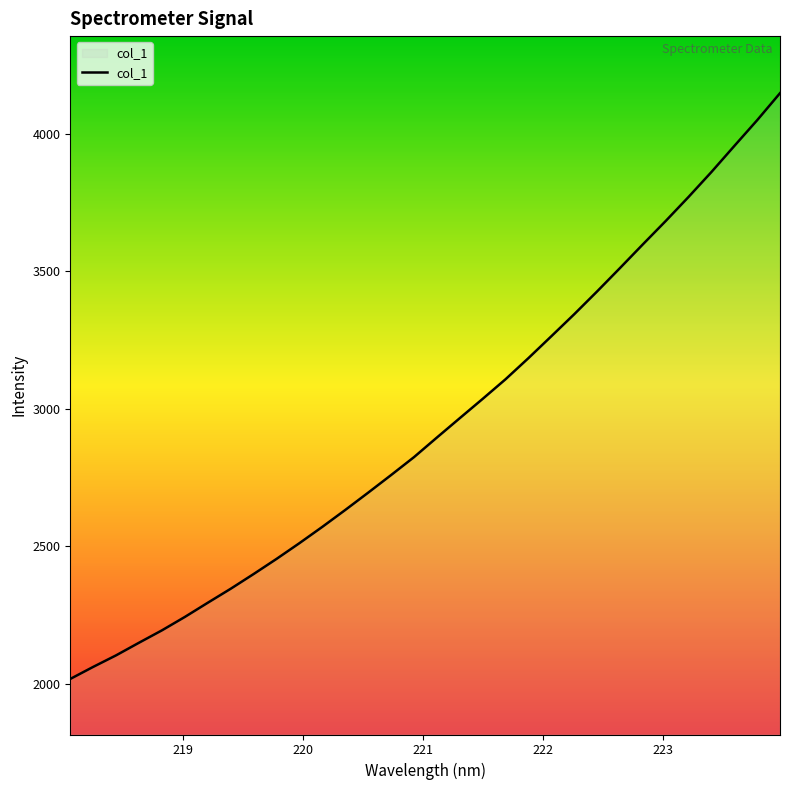

What is the greatest value displayed?

4146.9